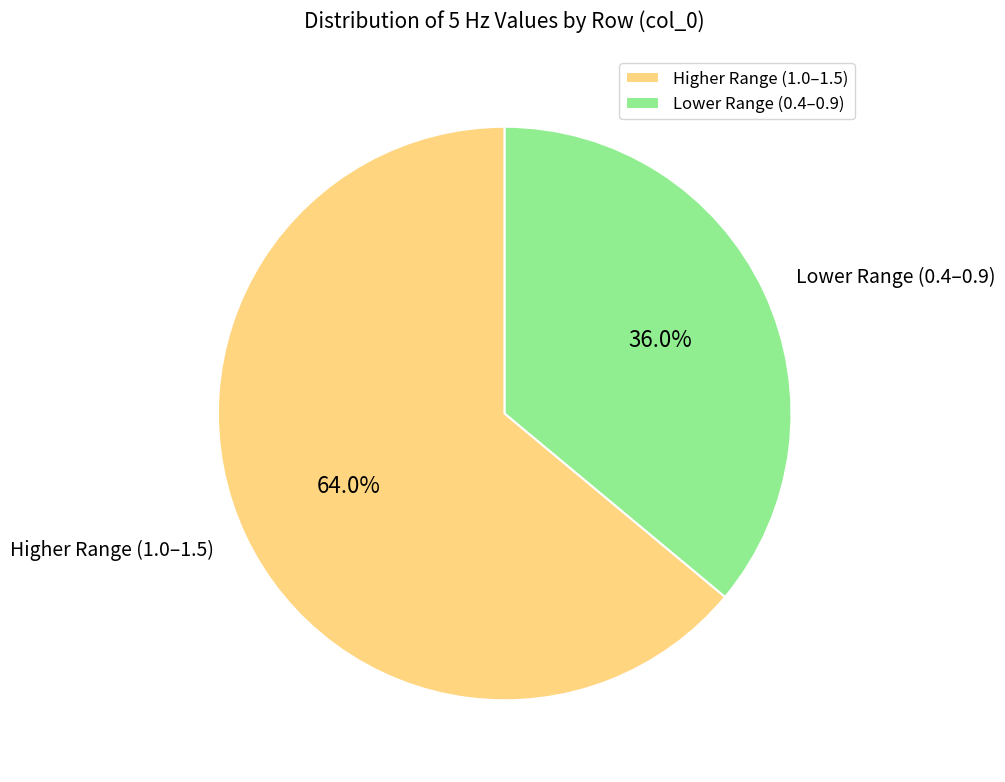

Do Lower Range (0.4–0.9) and Higher Range (1.0–1.5) together represent more than half of the pie?

Yes